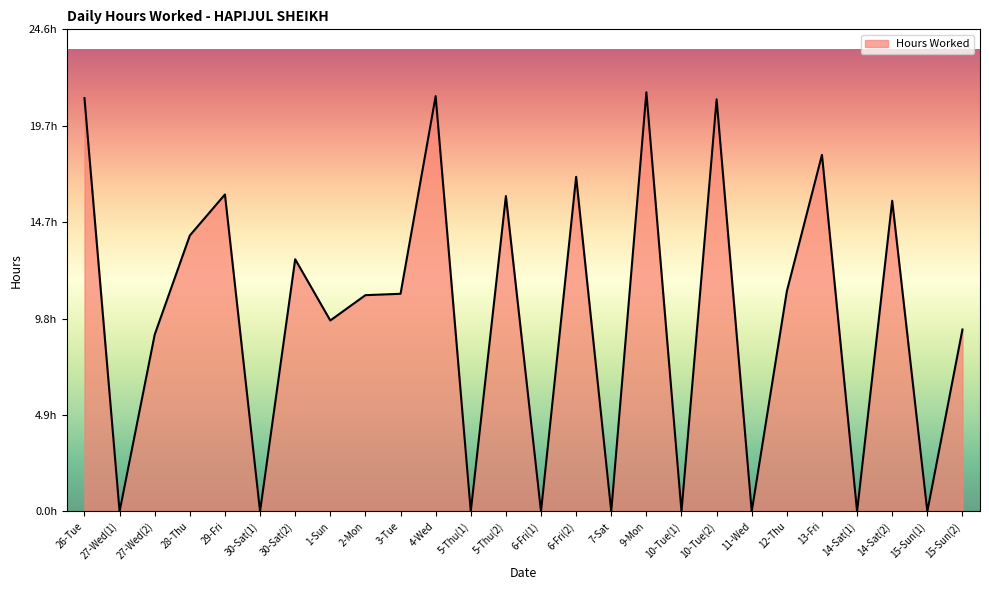

What is the greatest value displayed?

21.4